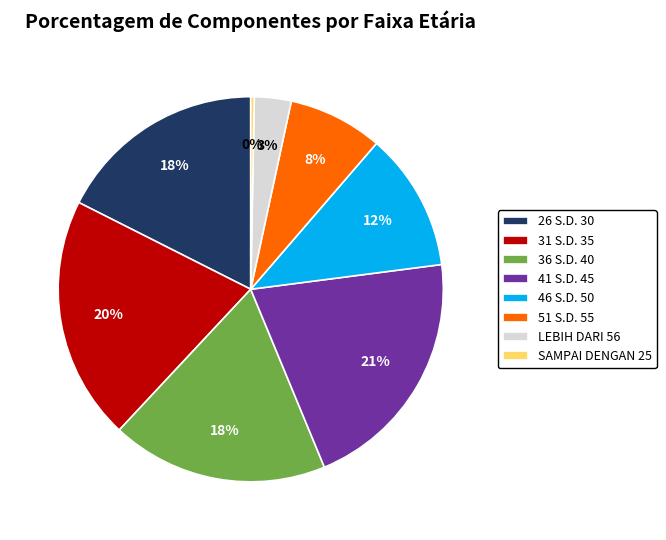

Is SAMPAI DENGAN 25 the majority of the pie?

No